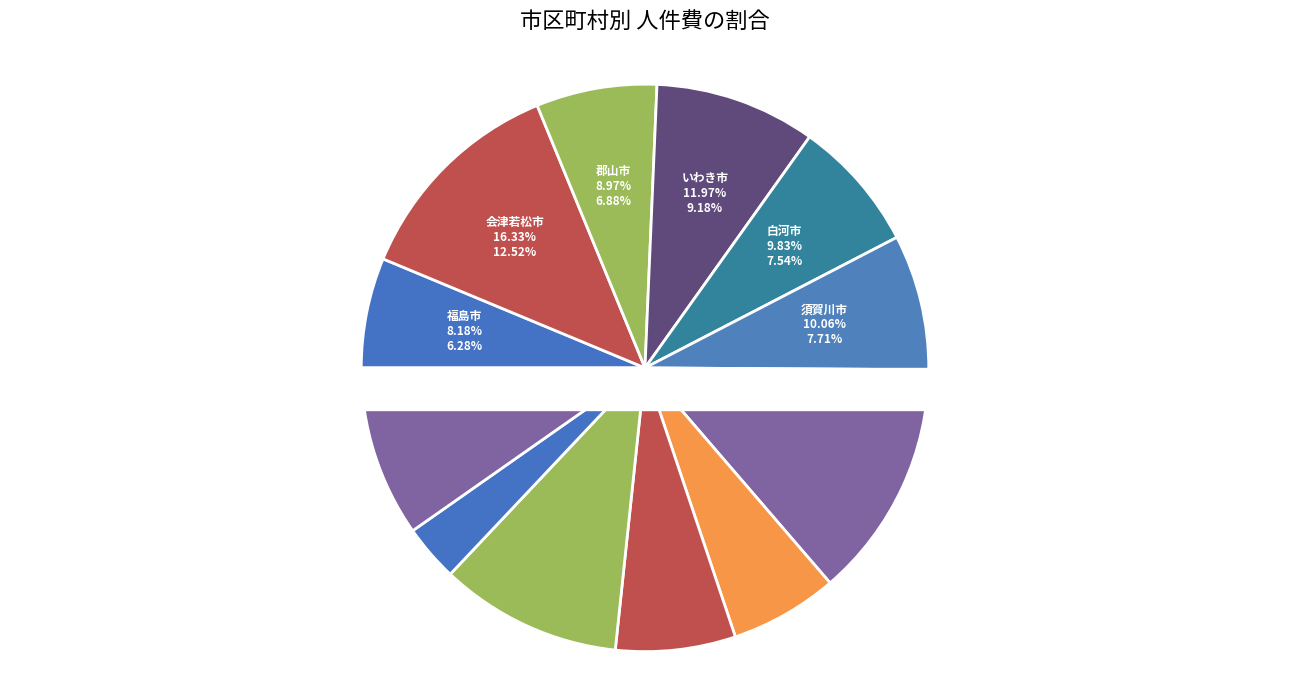

To the nearest percent, what portion does 相馬市 represent?

6%